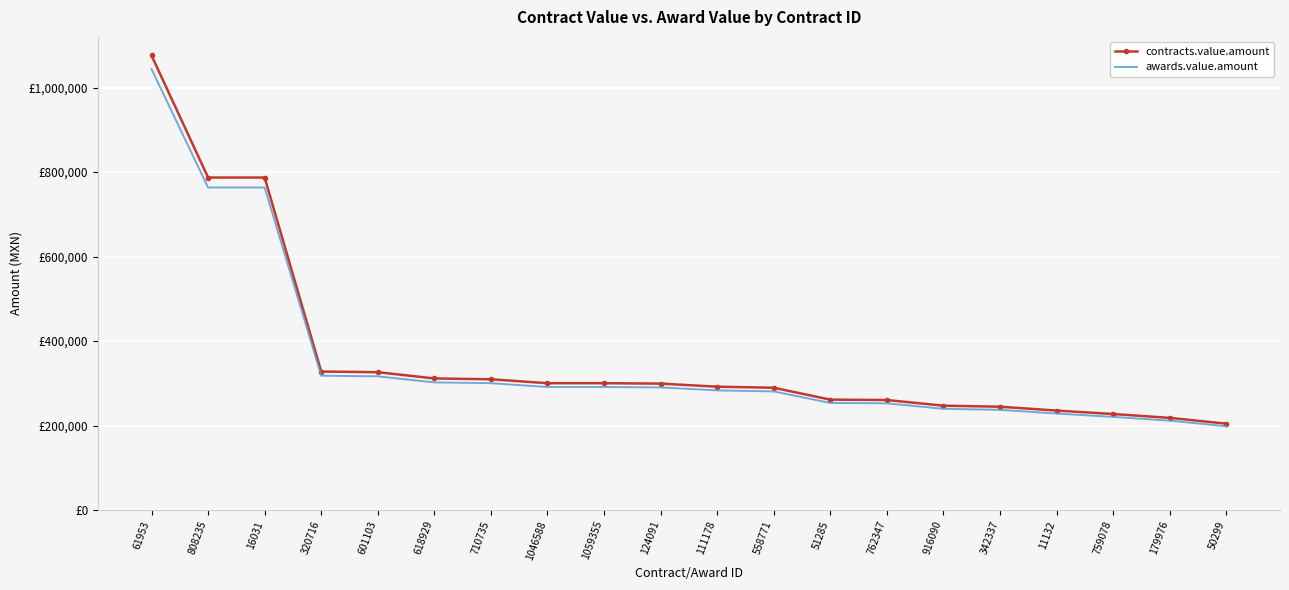

What are all the series names shown in the legend?

contracts.value.amount, awards.value.amount